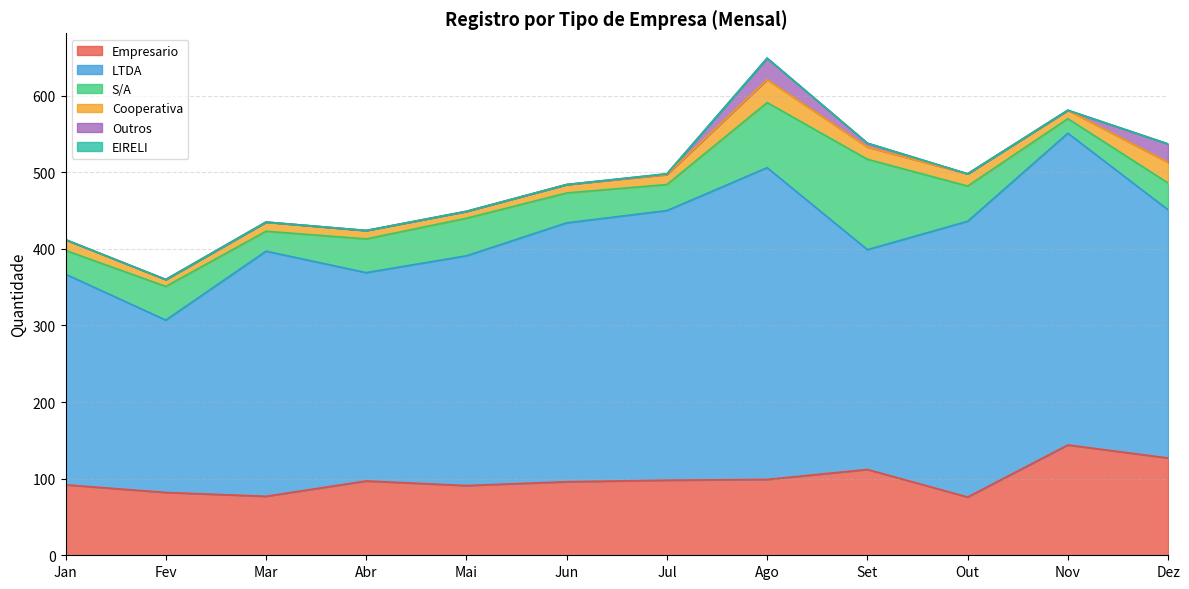

How many categories are shown in the chart?

12